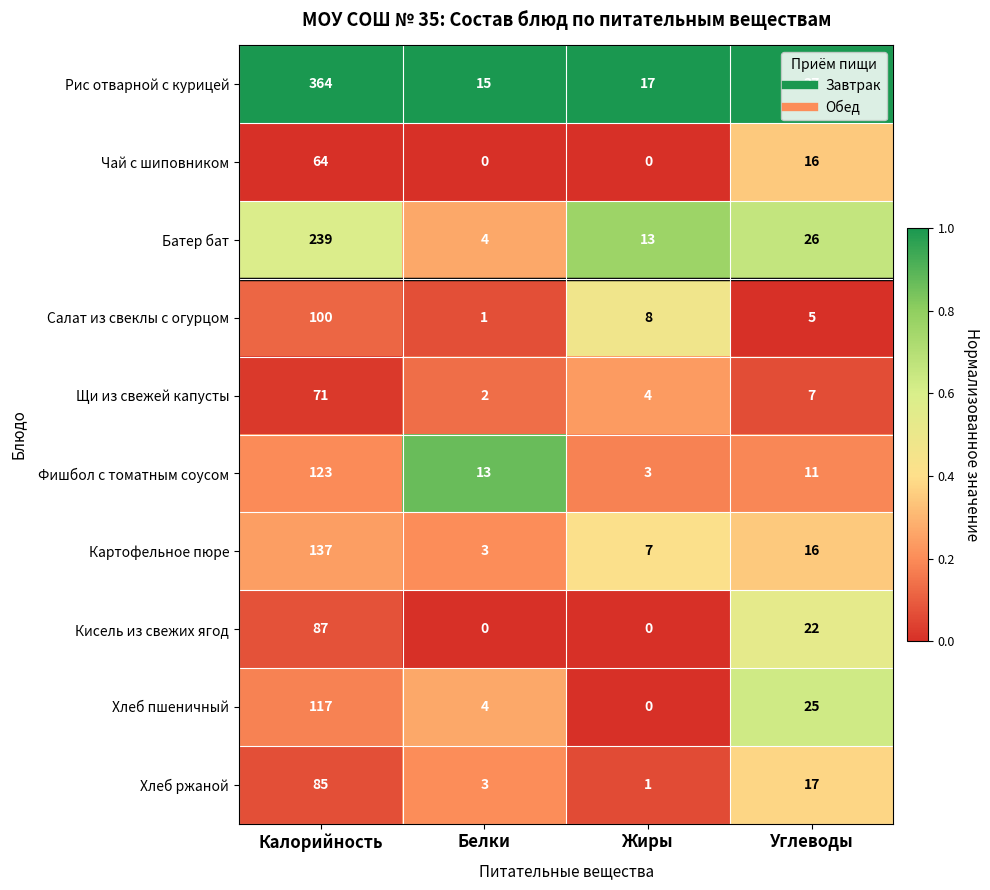

List the labels in order of Хлеб пшеничный value, smallest first.

Жиры, Белки, Углеводы, Калорийность